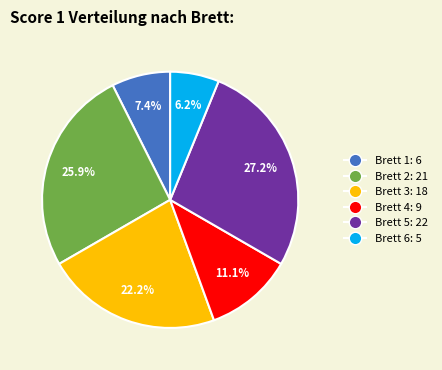

How many segments does this pie chart have?

6